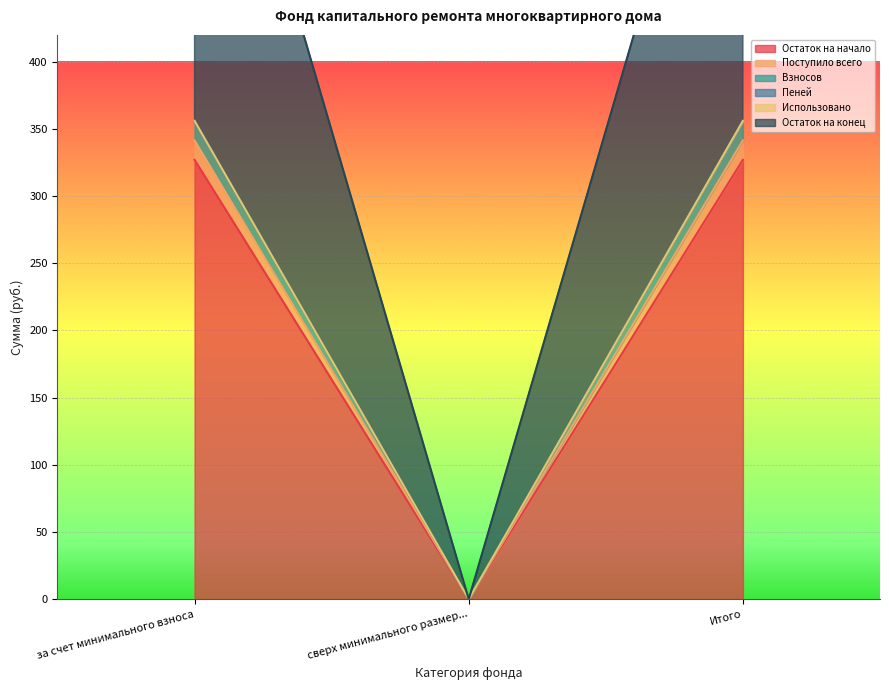

True or false: Остаток на начало has a value of -222.6 at сверх минимального размер....

False